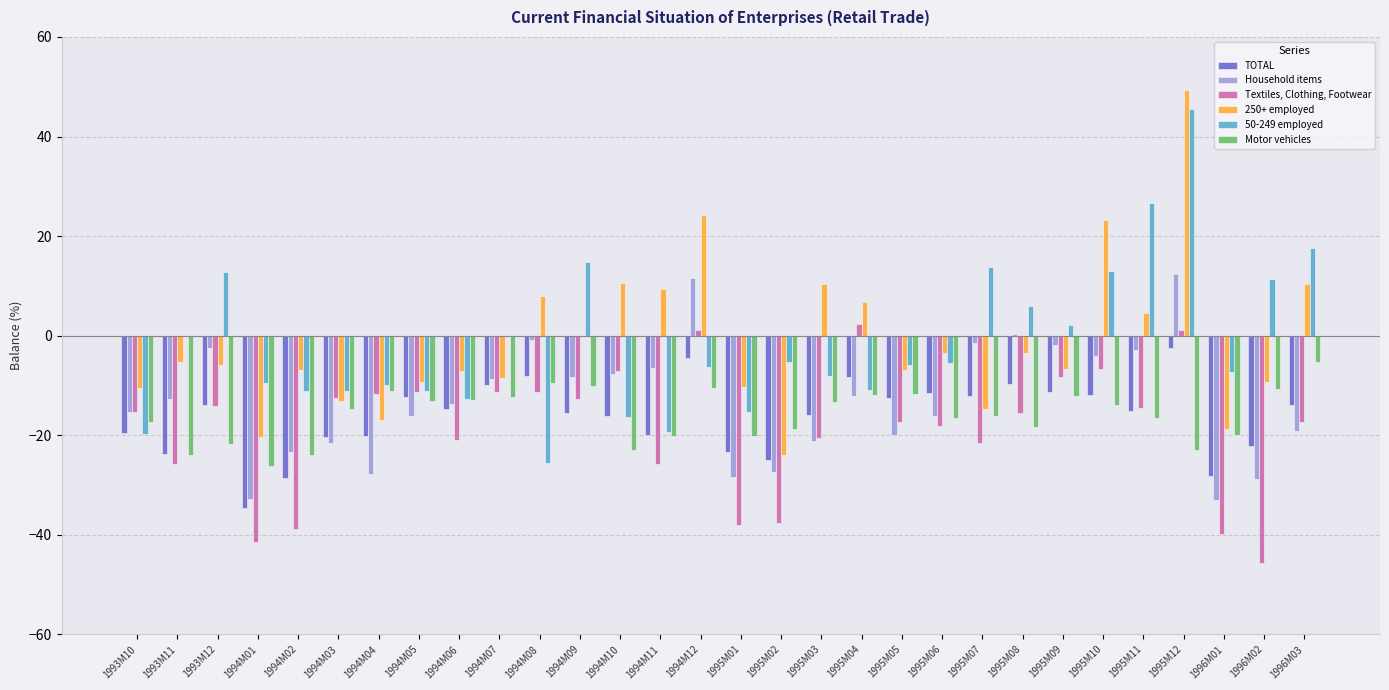

Which series has the largest range (max minus min)?

250+ employed